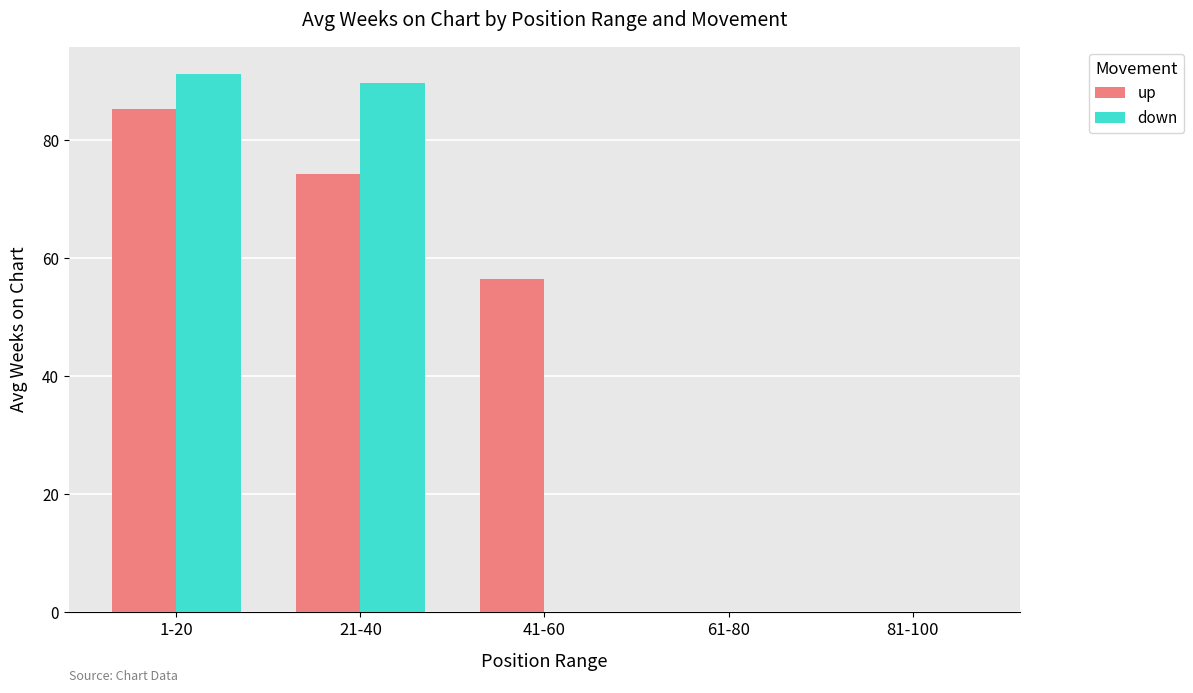

Which category has the highest value in the up series?

1-20